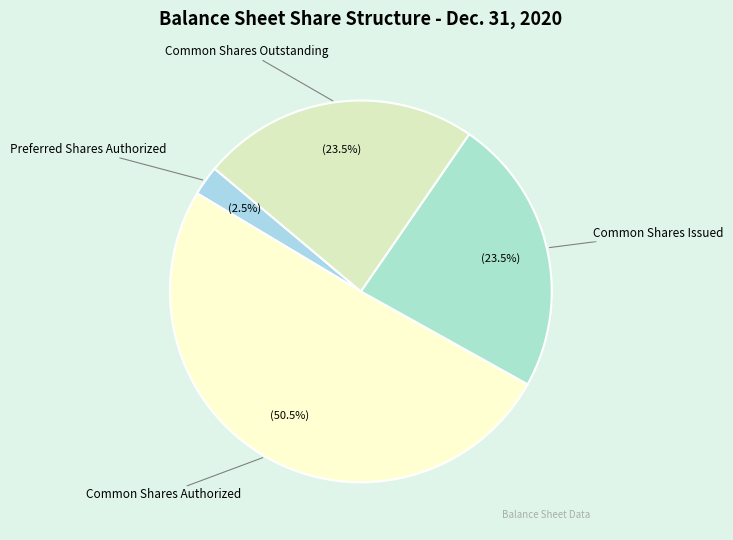

To the nearest percent, what is the average slice percentage?

25%